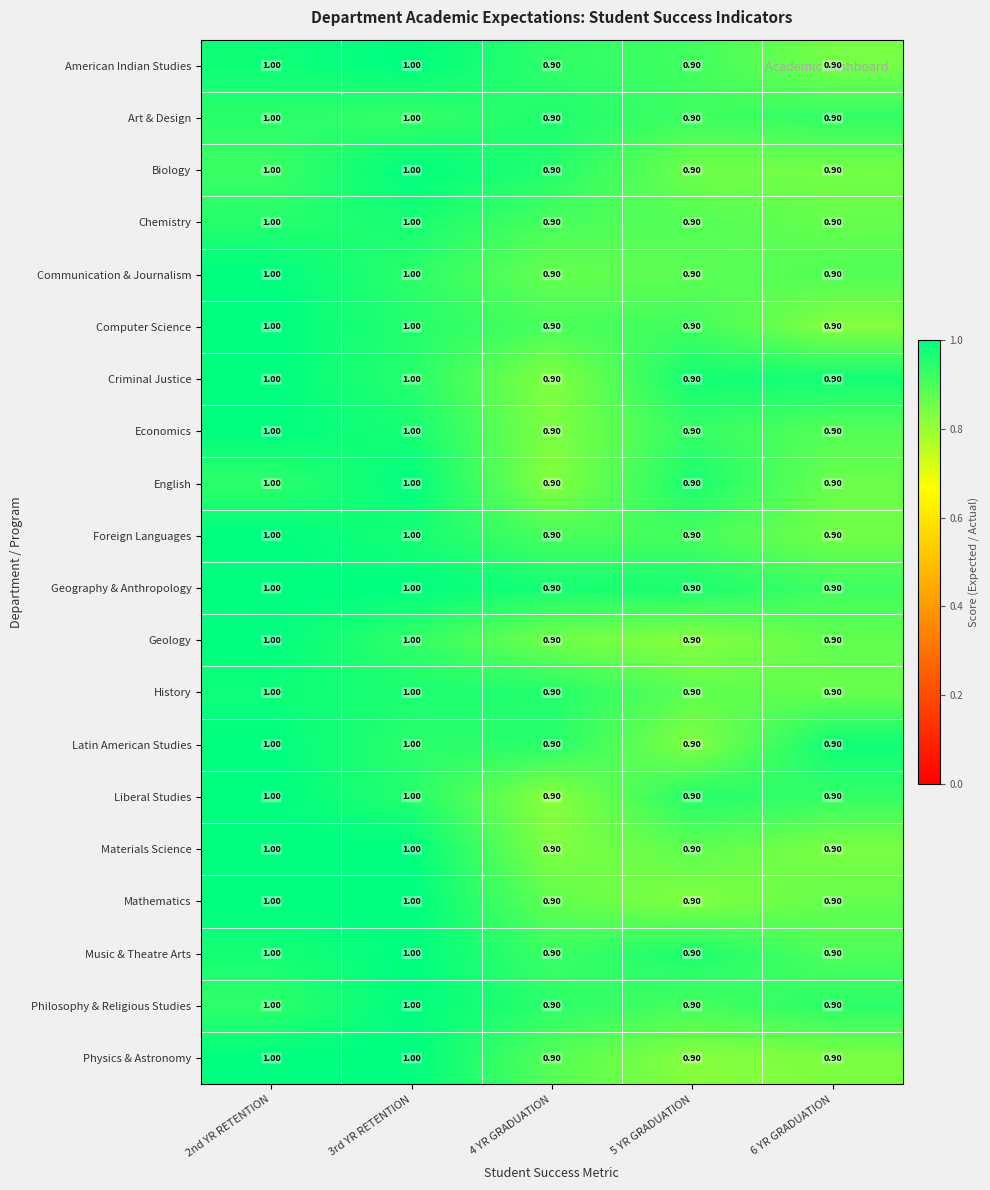

Count the number of categories in the chart.

5